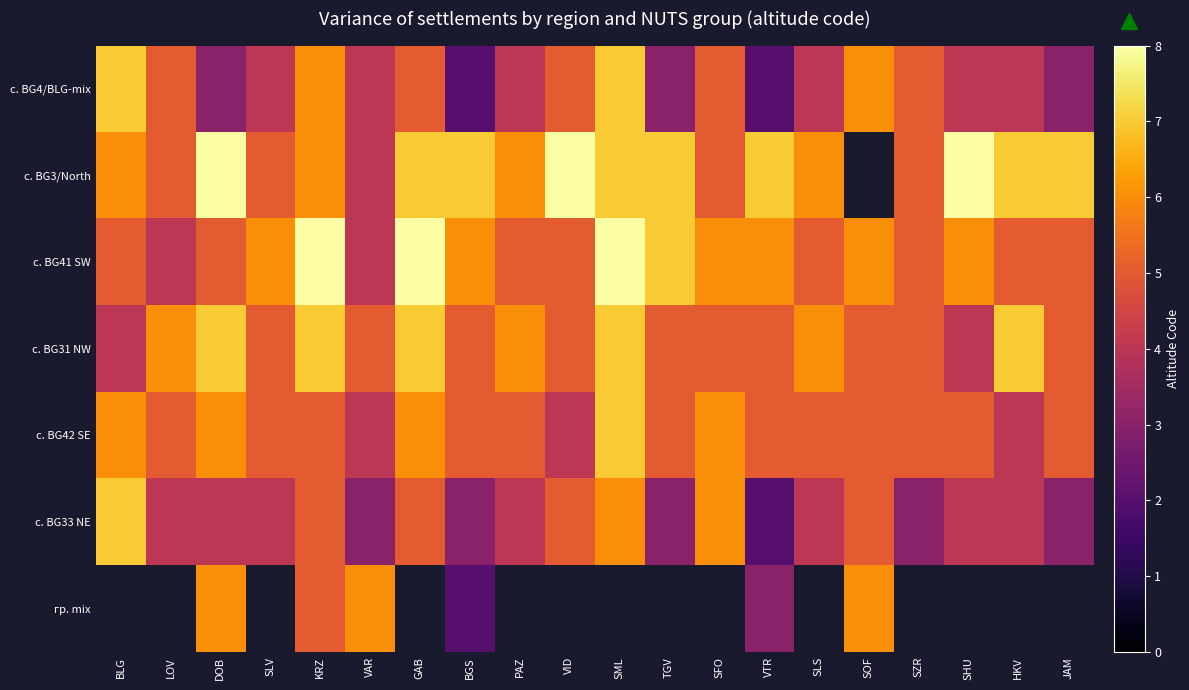

True or false: с. BG31 NW has a value of 5.0 at BGS.

True